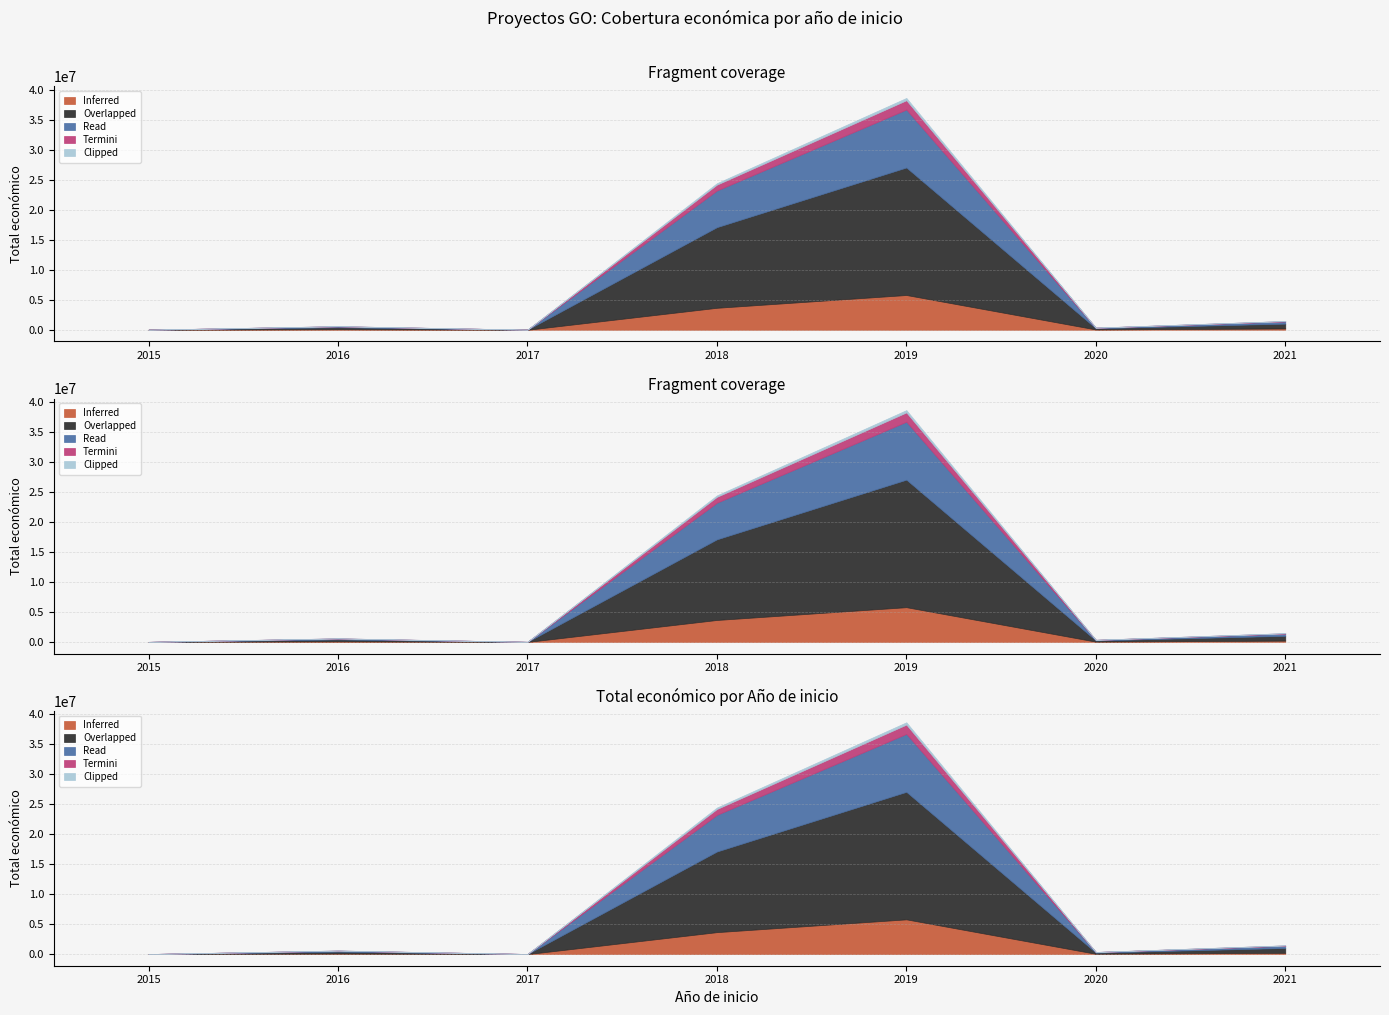

What is the difference between the maximum and minimum values?

36978219